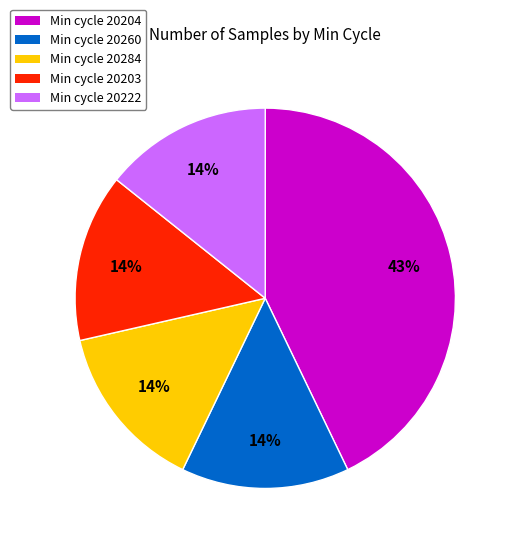

Is the sum of Min cycle 20204 and Min cycle 20260 greater than half?

Yes